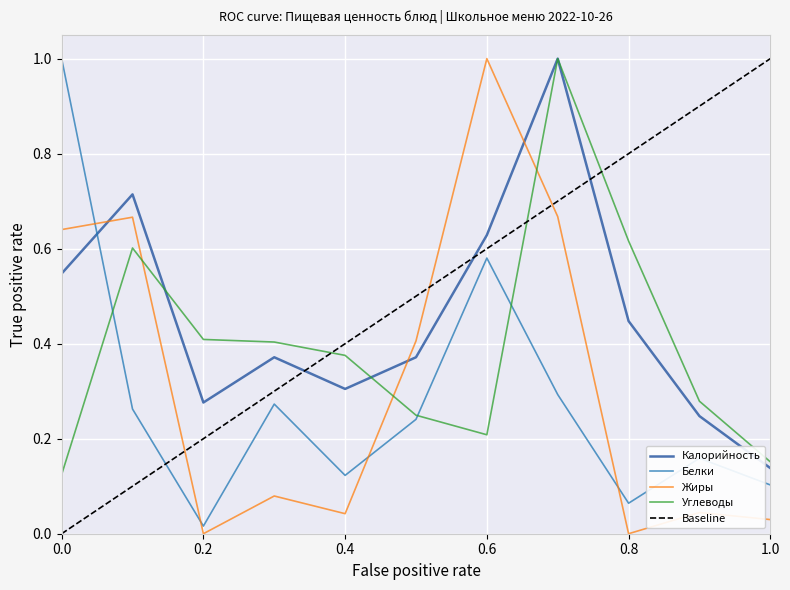

Which series changed the most between Хлеб пшеничный and Хлеб ржаной?

Углеводы